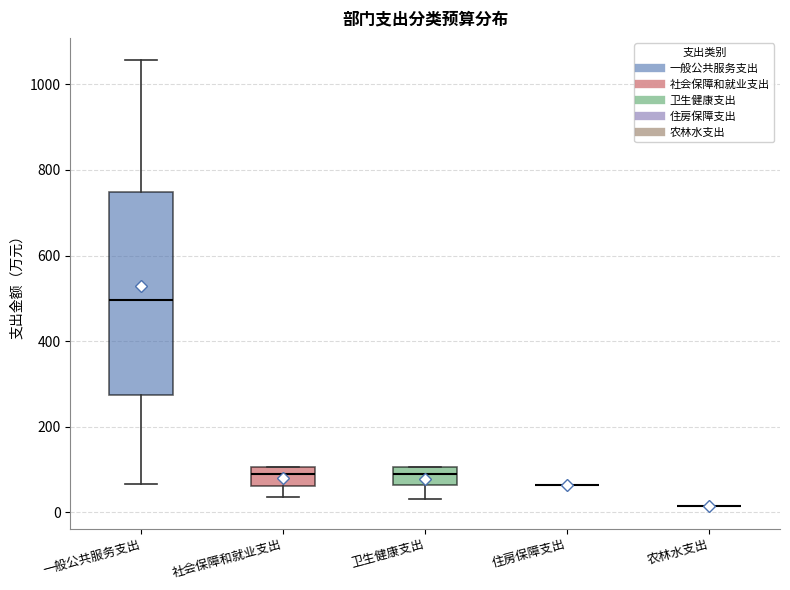

Which box is the tallest, from its lower edge to its upper edge?

一般公共服务支出